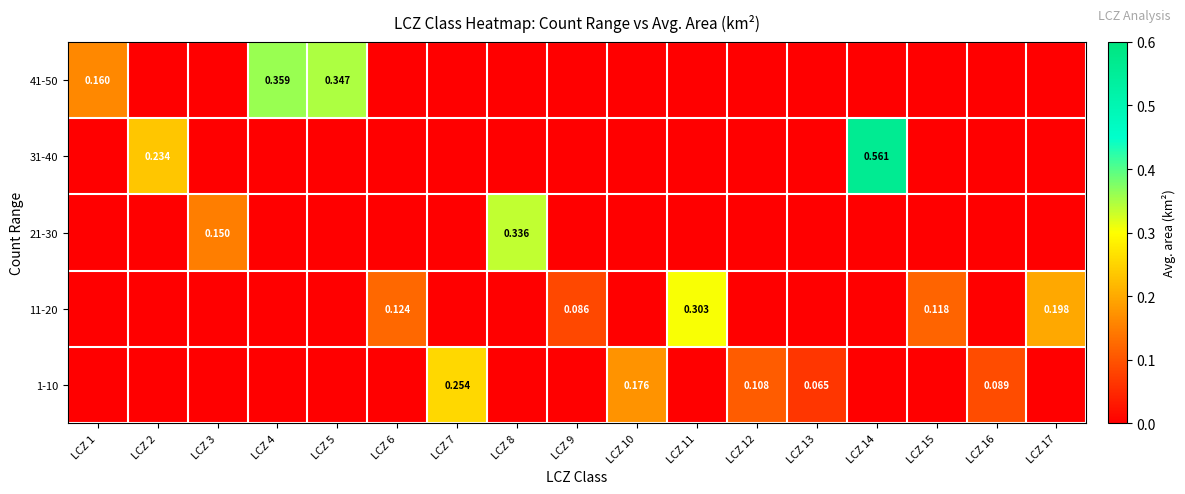

At how many categories does at least one series exceed 0?

17